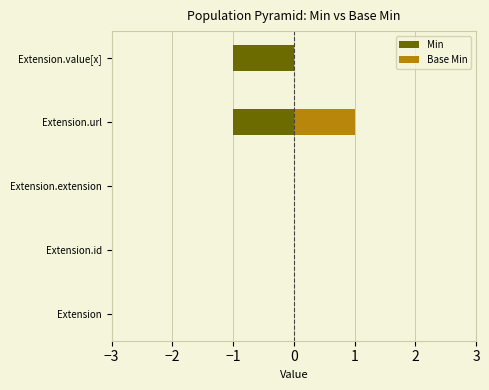

How many Min values are between -1 and 0?

5